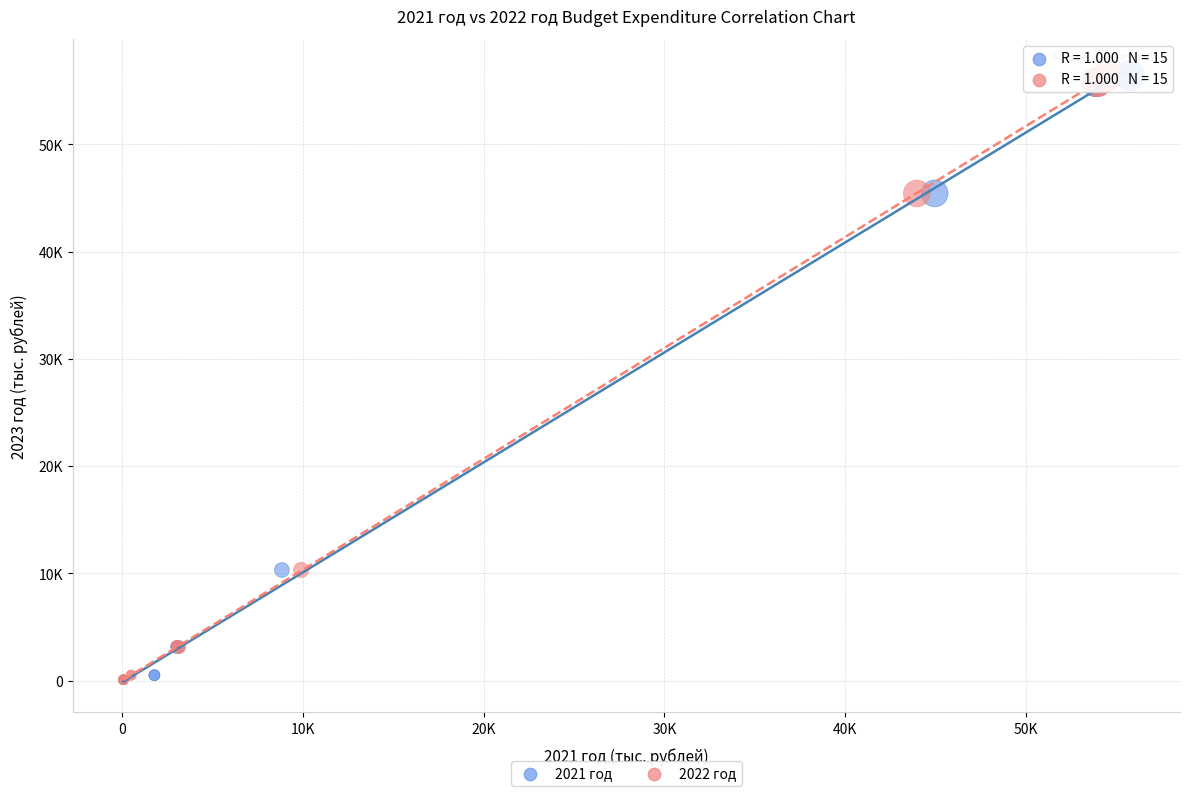

What are all the series names shown in the legend?

2021 год, 2022 год